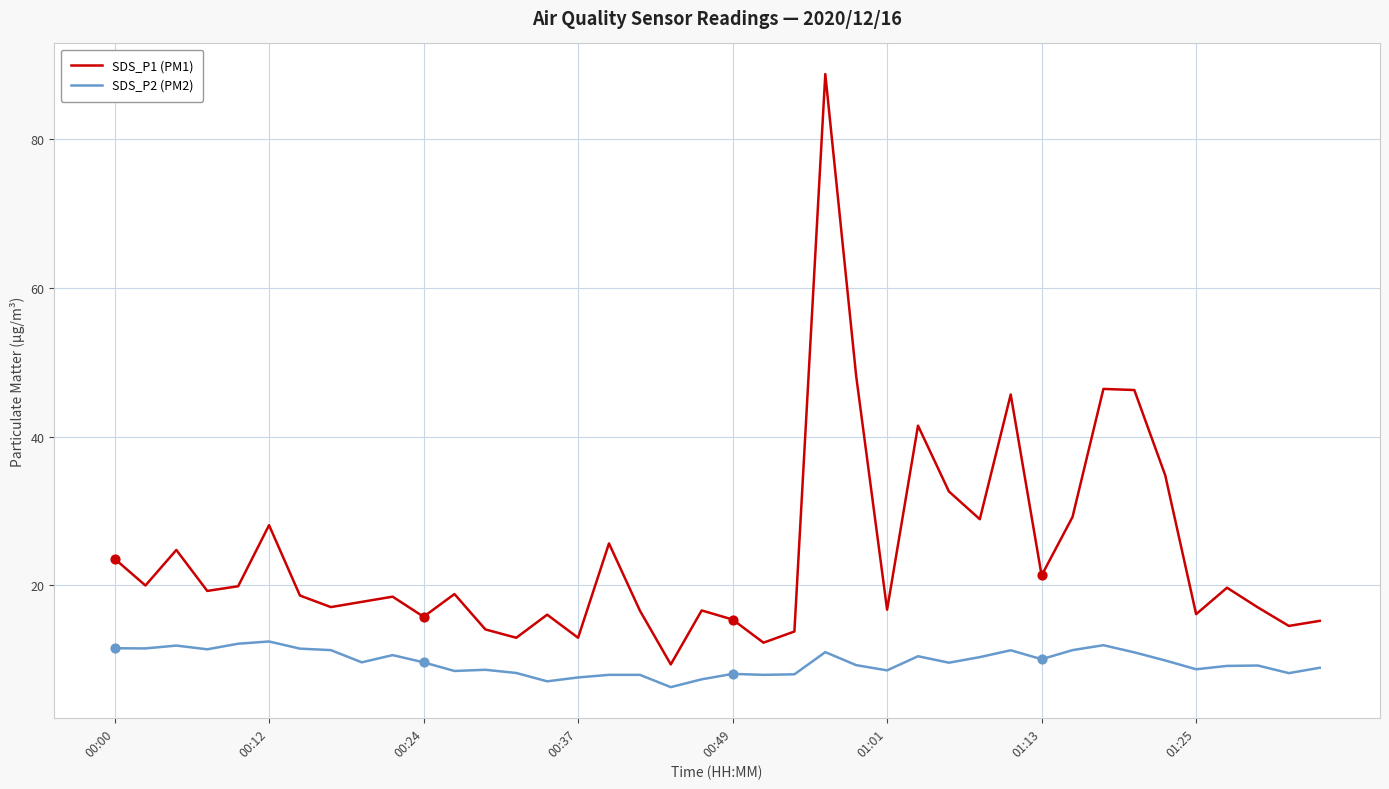

Which series has the largest range (max minus min)?

SDS_P1 (PM1)